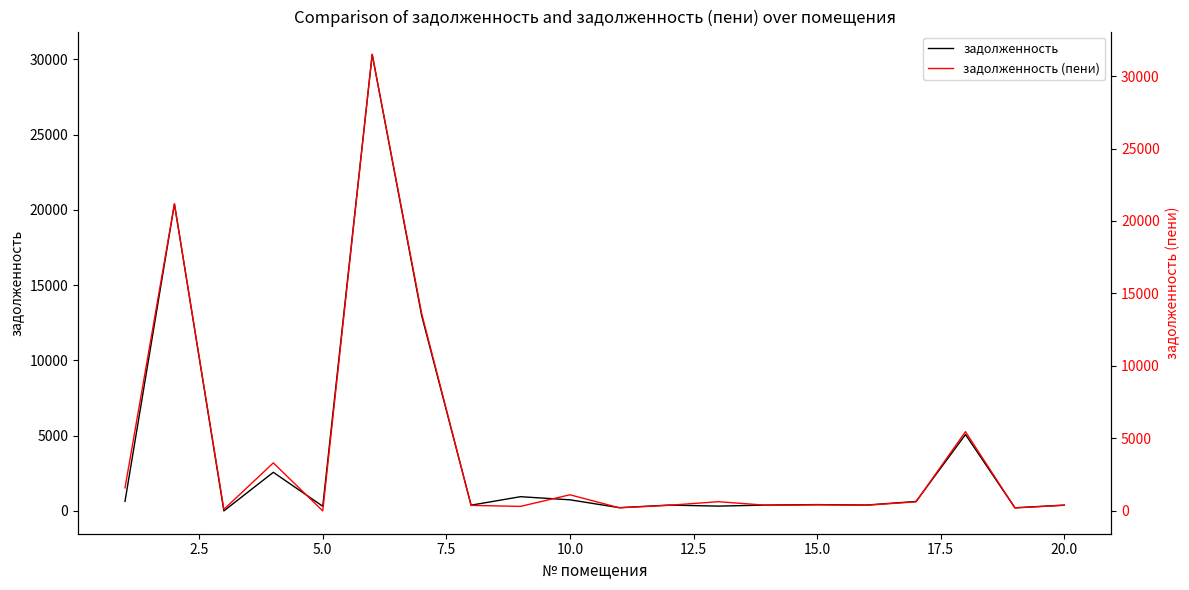

In задолженность, how many points are lower than both neighbors (excluding endpoints)?

7